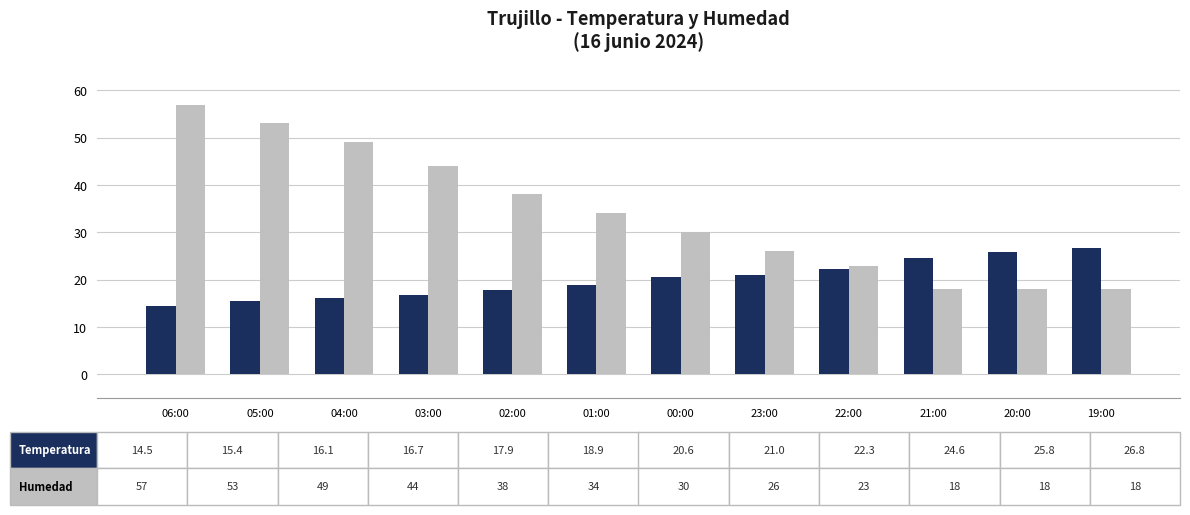

What position from the right is 06:00?

12